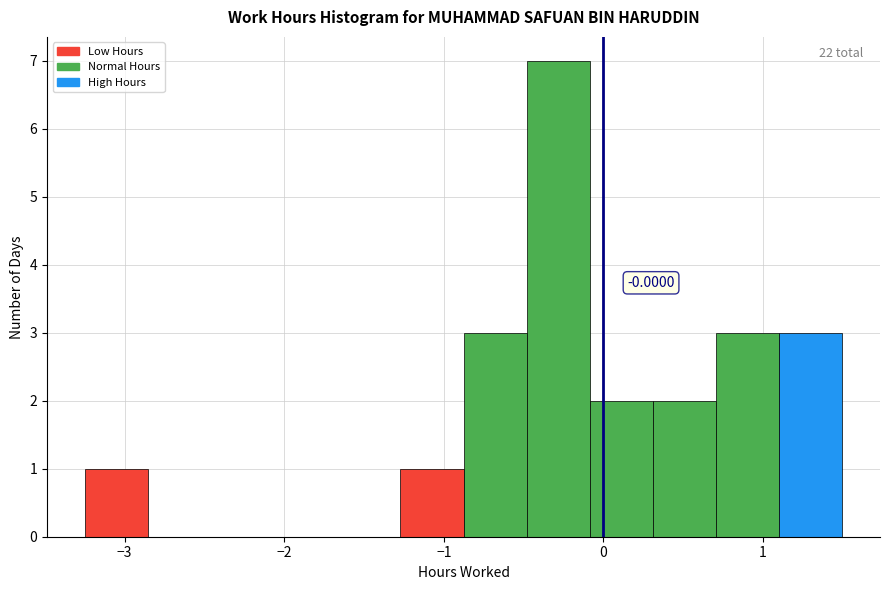

Read against the x-axis, roughly where is the centre of the tallest bar?

-0.3